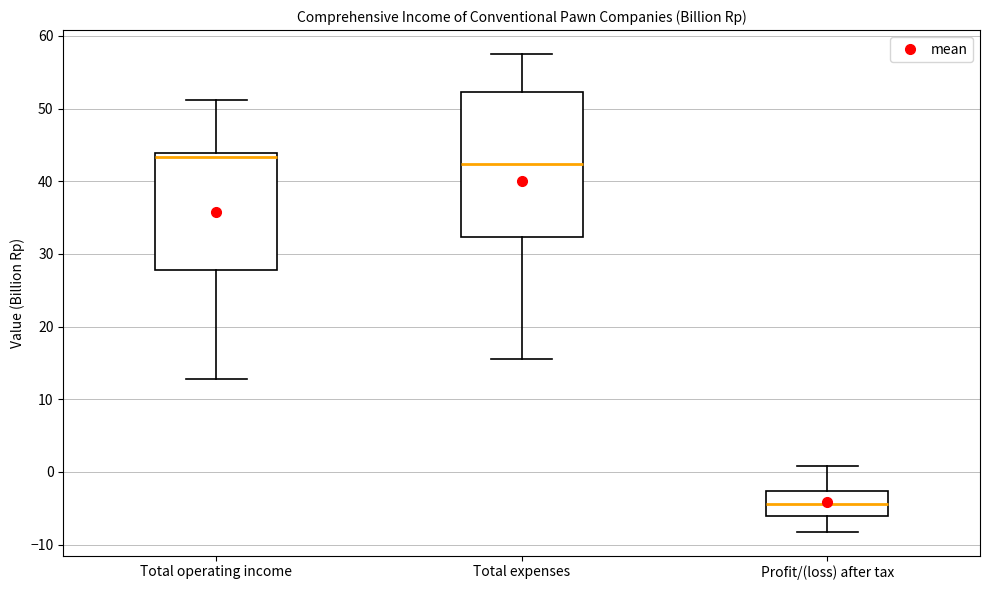

Which box's median line is the lowest?

Profit/(loss) after tax